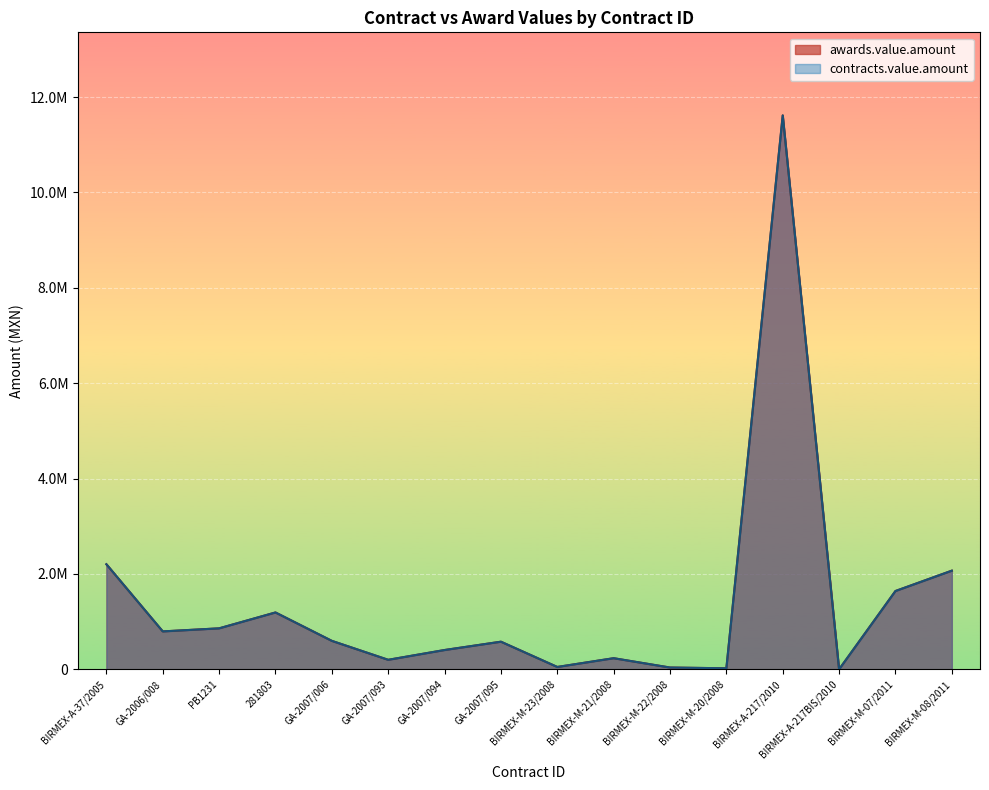

What is the label of the 6th point from the right?

BIRMEX-M-22/2008